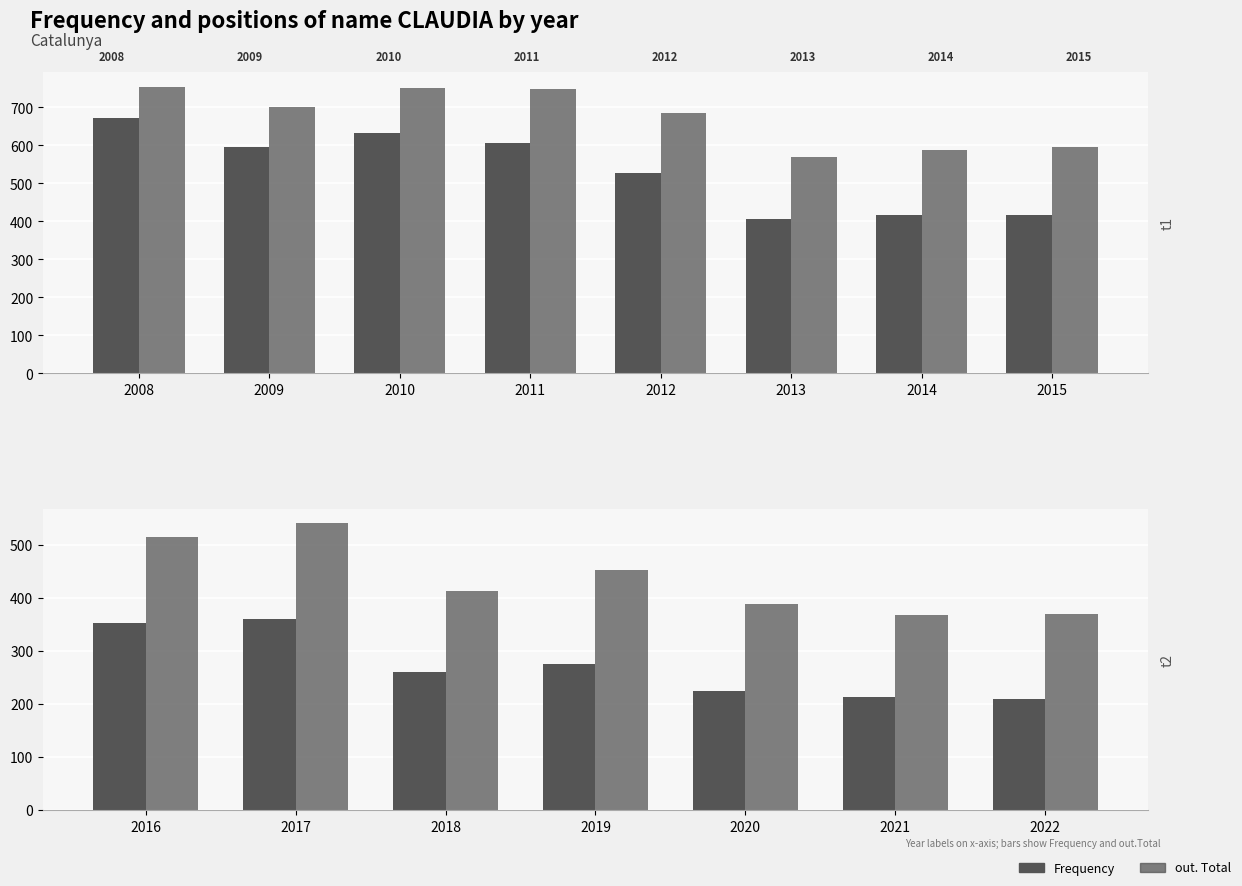

Count the number of data series in this chart.

2